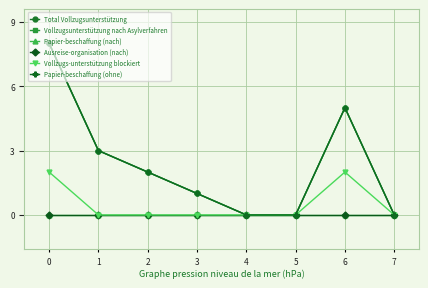

At 2, list the series in order from largest to smallest.

Total Vollzugsunterstützung, Vollzugsunterstützung nach Asylverfahren, Papier-beschaffung (ohne), Papier-beschaffung (nach), Ausreise-organisation (nach), Vollzugs-unterstützung blockiert